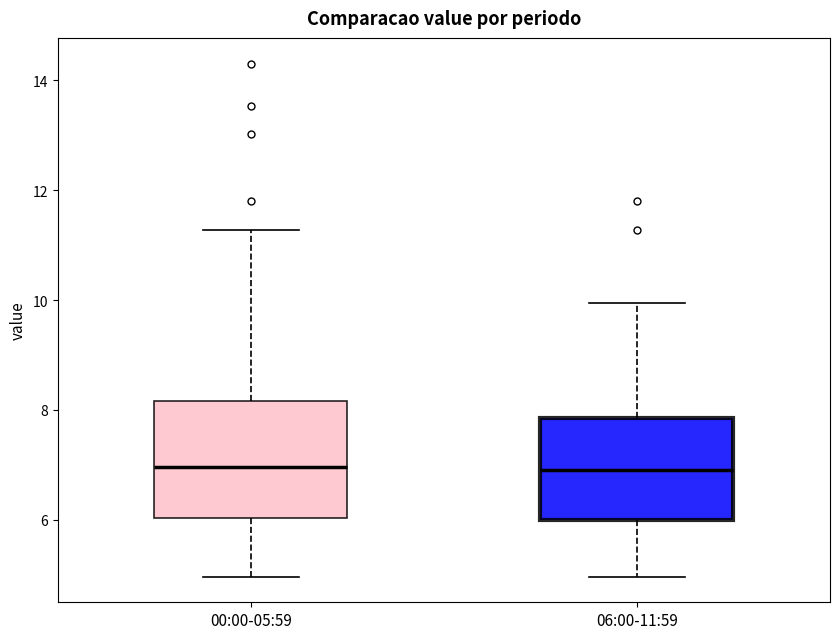

Where does the upper whisker of the box for 00:00-05:59 end on the y-axis? The values are not printed on the chart, so give them approximately, as read against the axis.

11.2